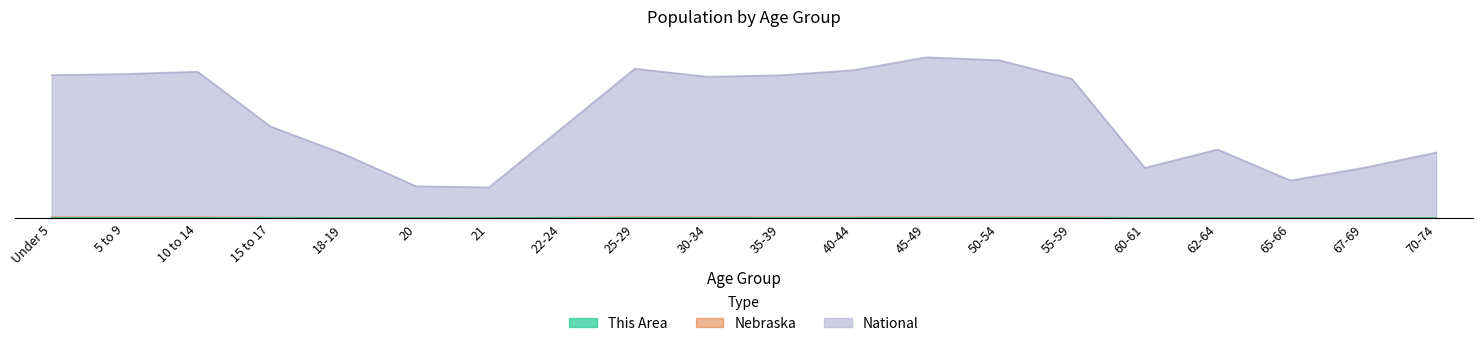

The National series shows 92.9 at 25-29. True or false?

True